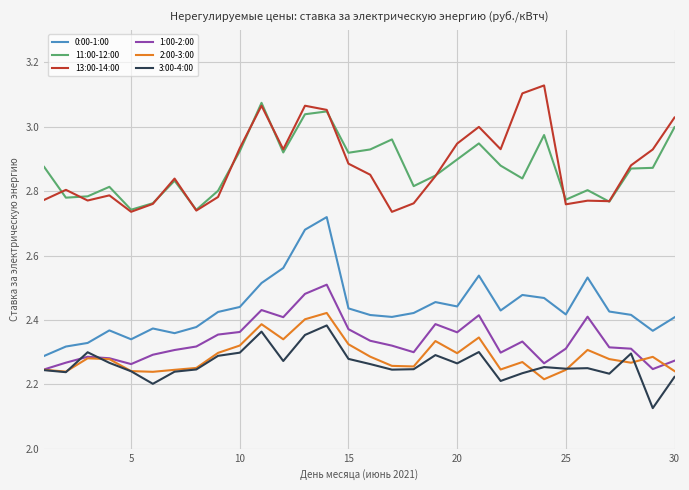

True or false: 11:00-12:00 and 3:00-4:00 intersect in this chart.

False